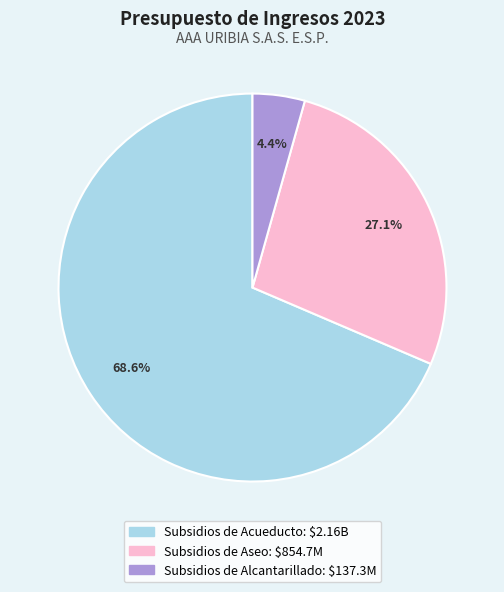

True or false: Subsidios de Aseo accounts for 27% of the total.

True